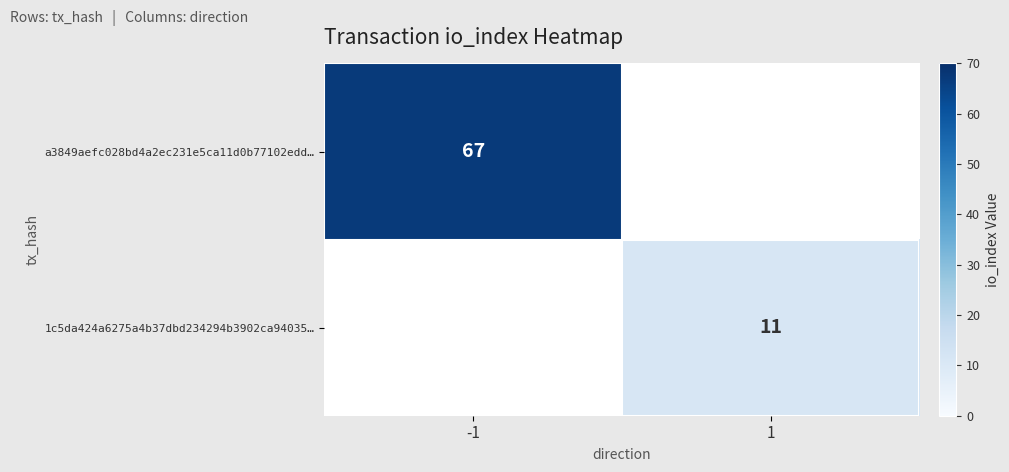

The value of a3849aefc028bd4a2ec231e5ca11d0b77102edd… at -1 is 102. True or false?

False